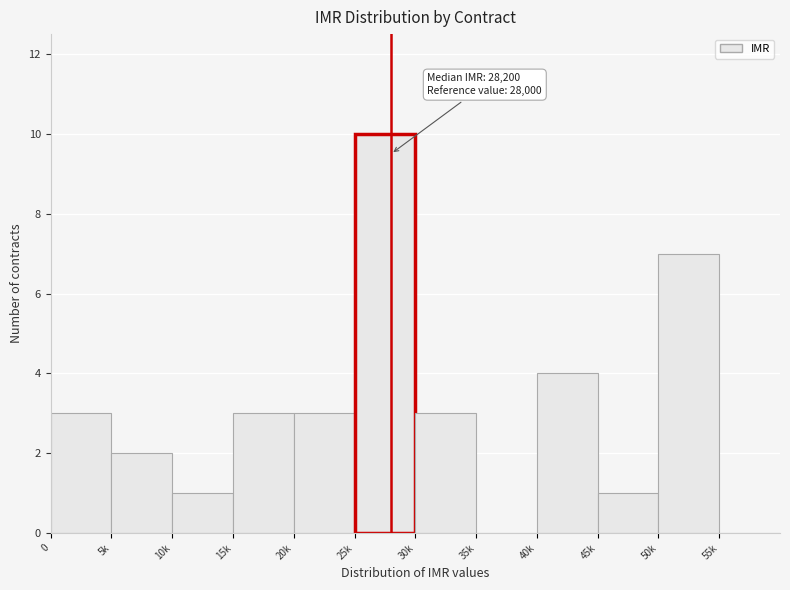

Reading left to right, list all the values displayed in this chart.

0=3	5k=2	10k=1	15k=3	20k=3	25k=10	30k=3	35k=0	40k=4	45k=1	50k=7	55k=0